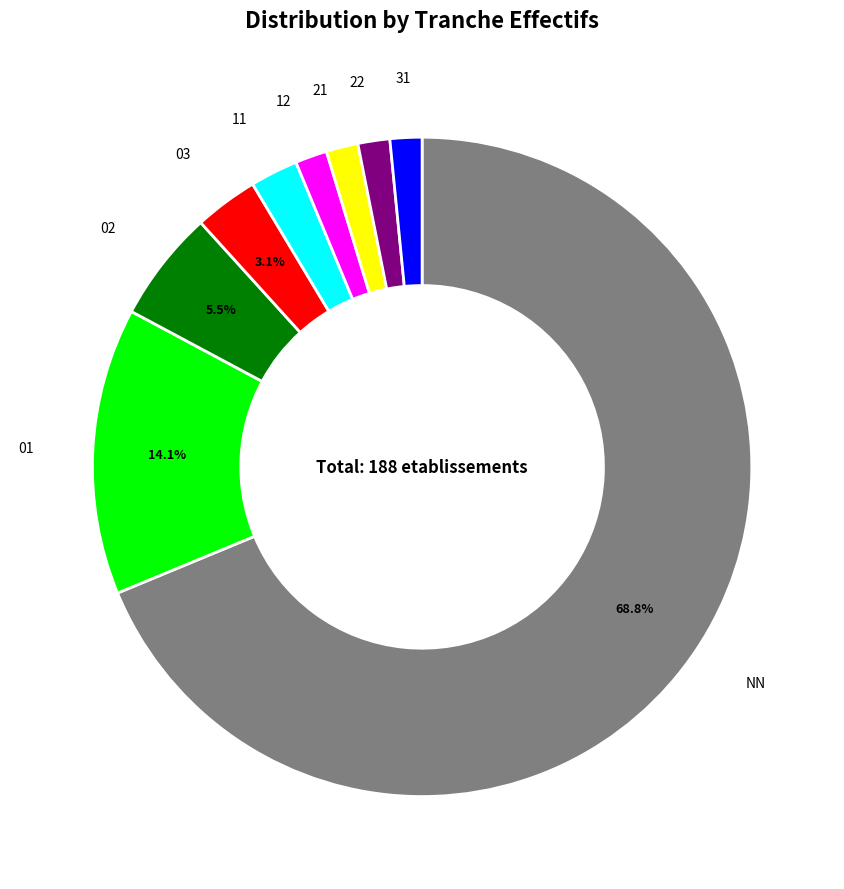

Is it true that 11 is 16% of the pie?

False